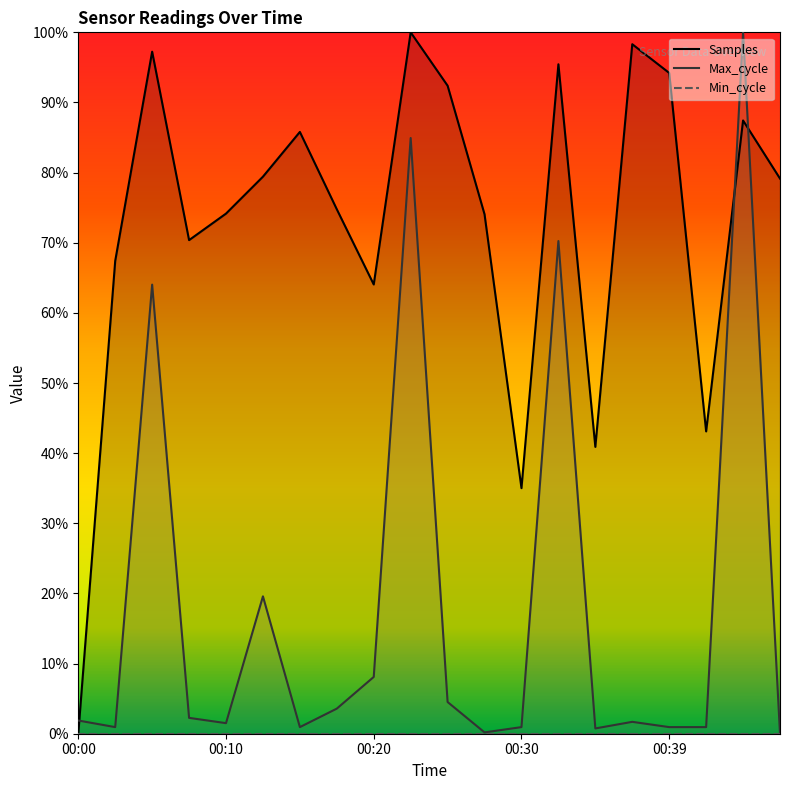

How many data points in Samples are above 79?

10